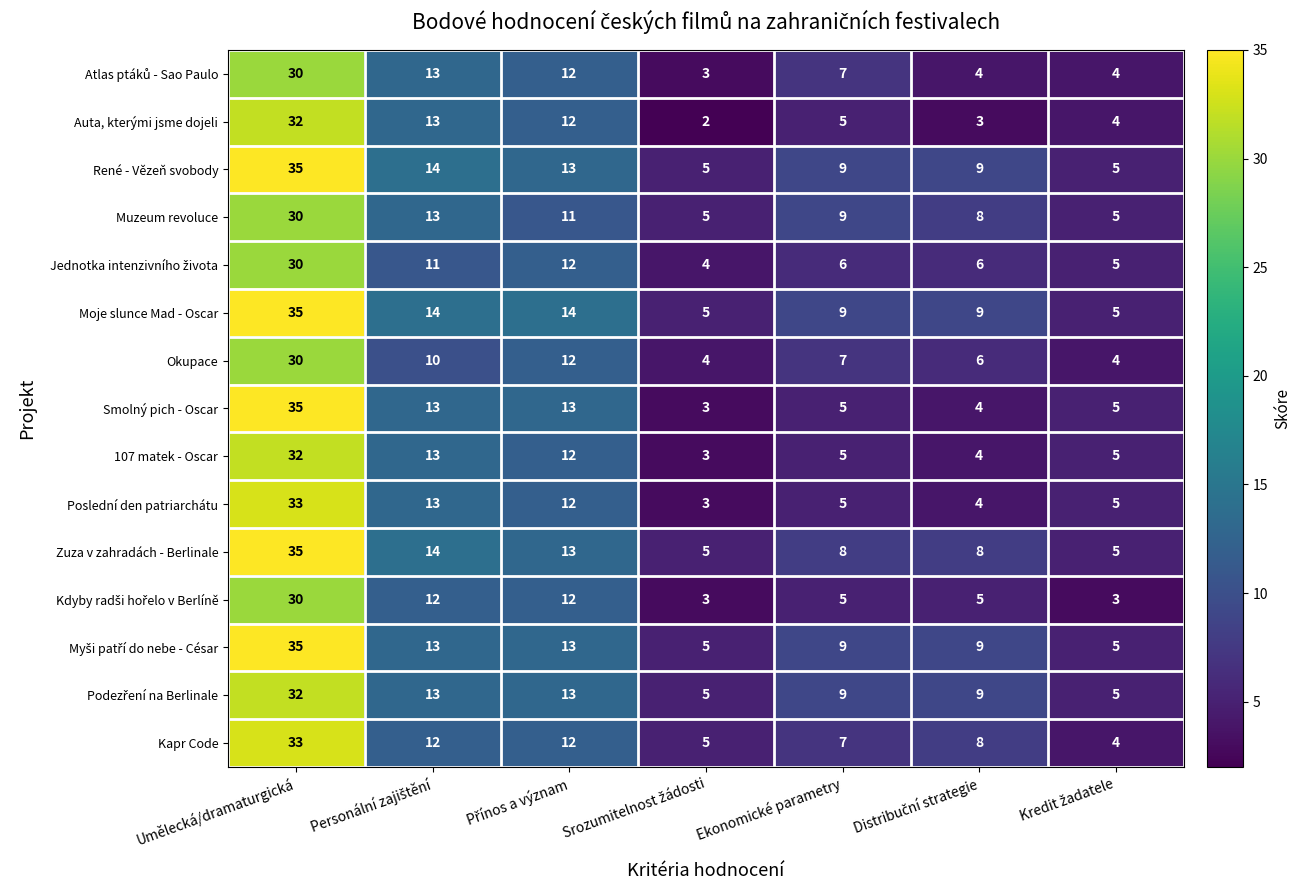

Which series has the largest total across all categories?

Moje slunce Mad - Oscar